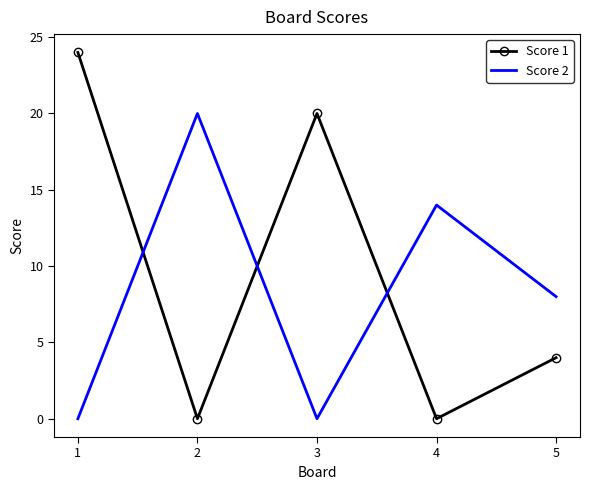

In Score 1, how many points are higher than both neighbors (excluding endpoints)?

1